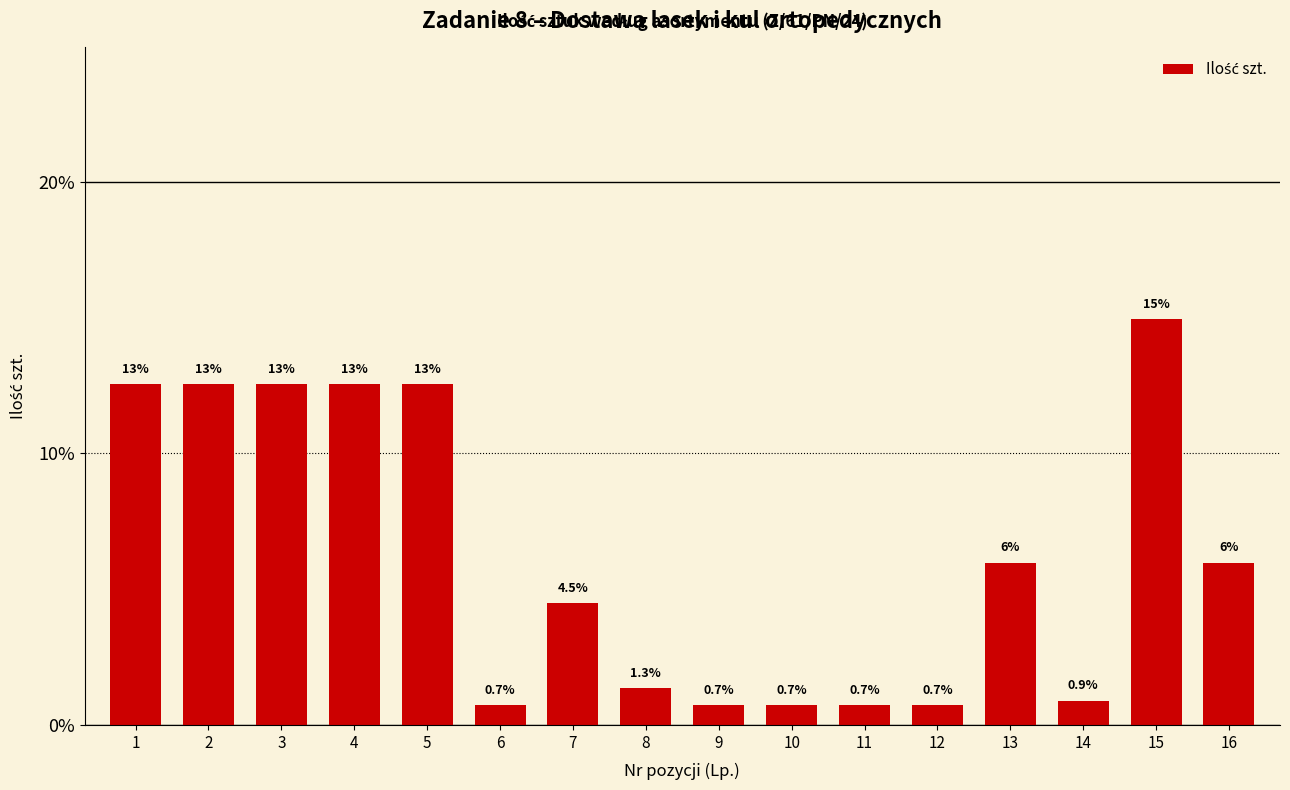

Reading right to left, transcribe all the data shown in this chart.

16=6.0	15=14.9	14=0.9	13=6.0	12=0.7	11=0.7	10=0.7	9=0.7	8=1.3	7=4.5	6=0.7	5=12.6	4=12.6	3=12.6	2=12.6	1=12.6